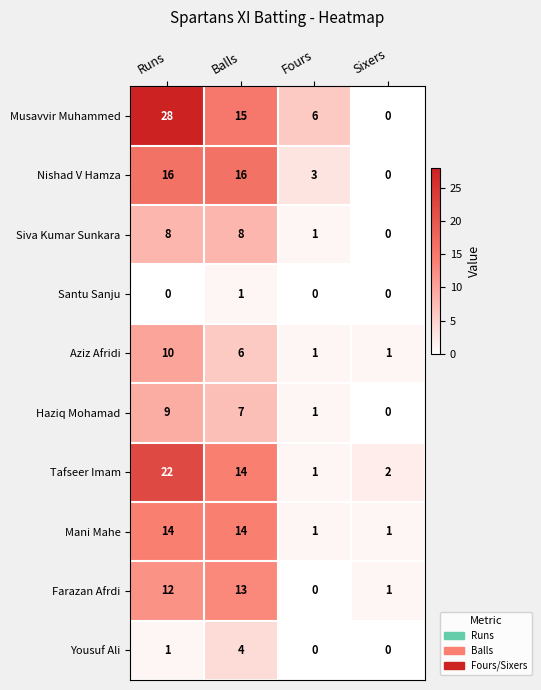

How many categories are shown in the chart?

4